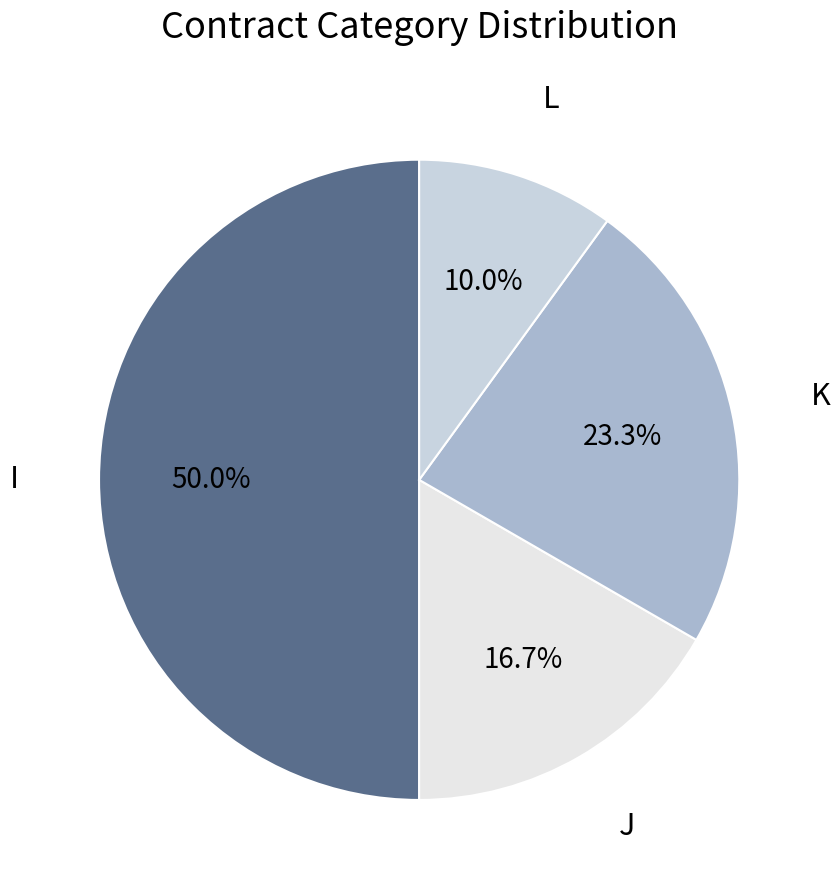

How many segments does this pie chart have?

4